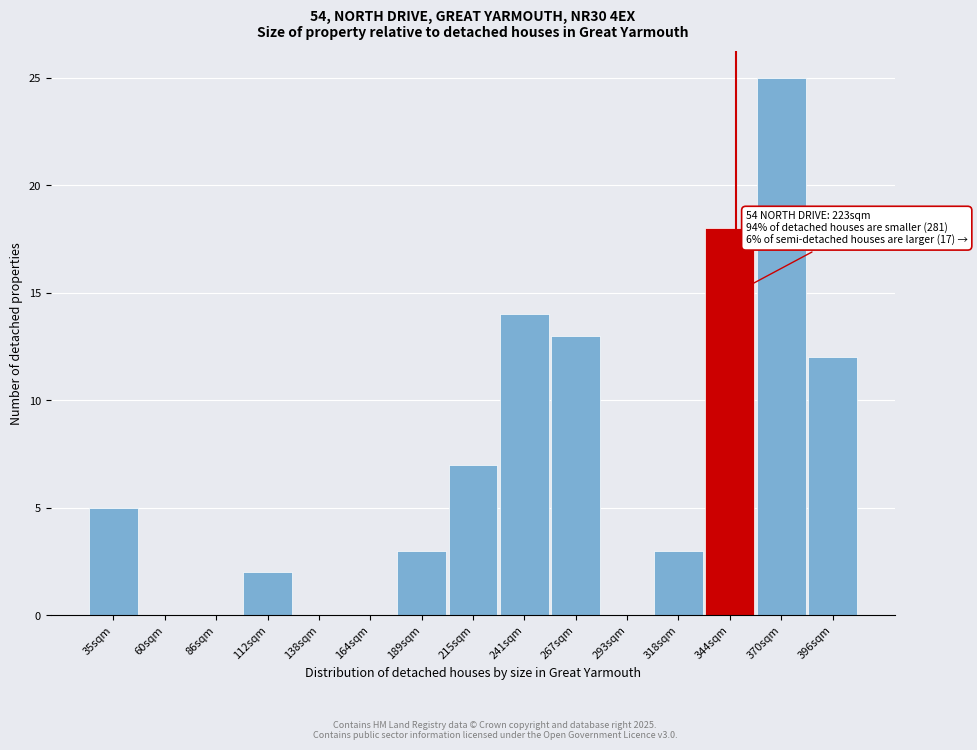

Reading left to right, what are all the values shown in this chart?

35sqm=5	60sqm=0	86sqm=0	112sqm=2	138sqm=0	164sqm=0	189sqm=3	215sqm=7	241sqm=14	267sqm=13	293sqm=0	318sqm=3	344sqm=18	370sqm=25	396sqm=12